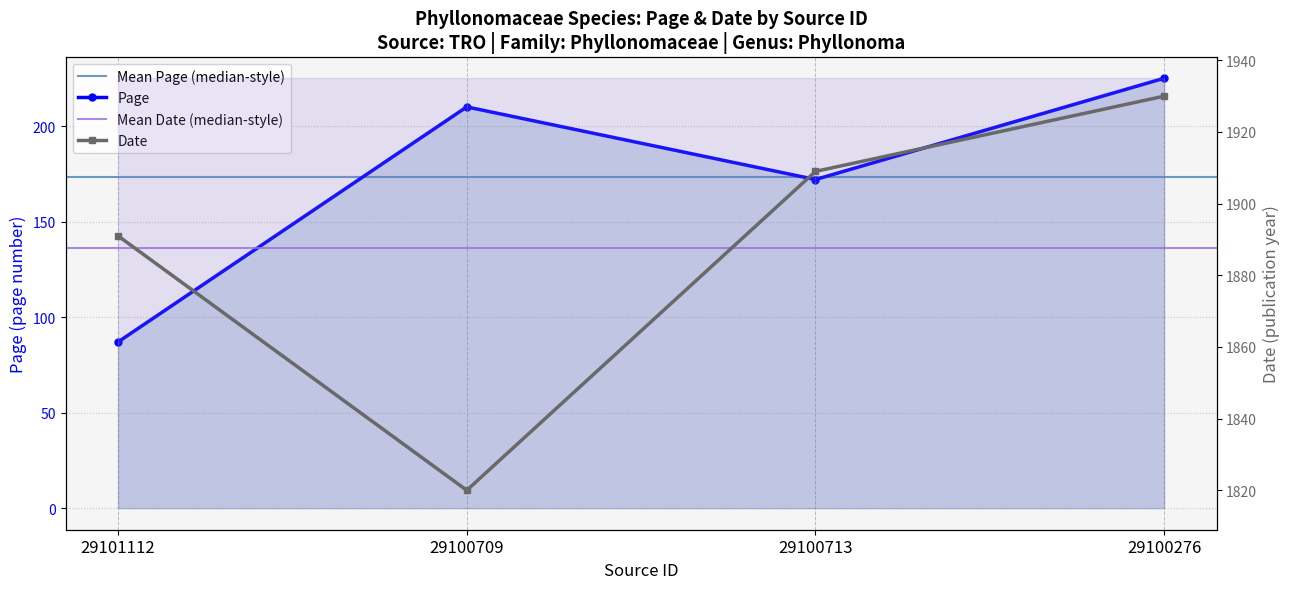

What is the approximate value of Date at 29100709, to the nearest 5?

1820